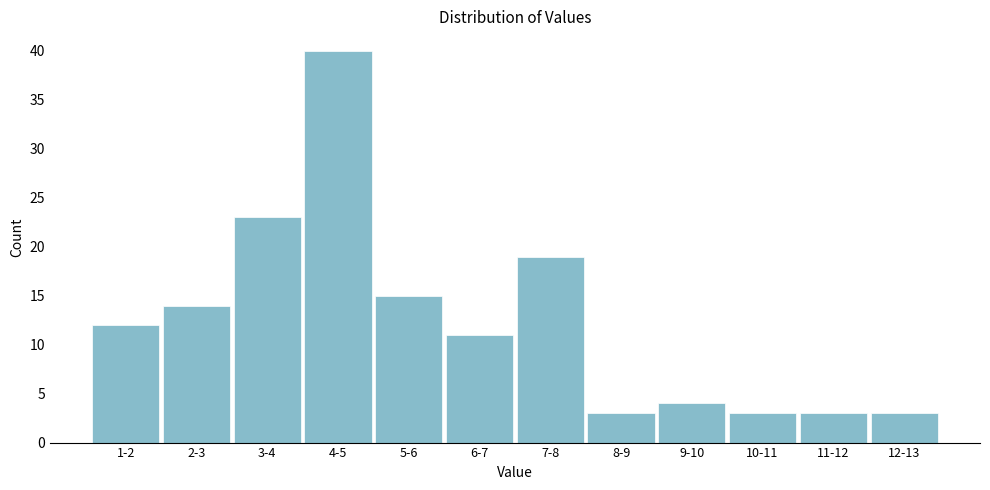

Reading left to right, what are all the values shown in this chart?

12	14	23	40	15	11	19	3	4	3	3	3